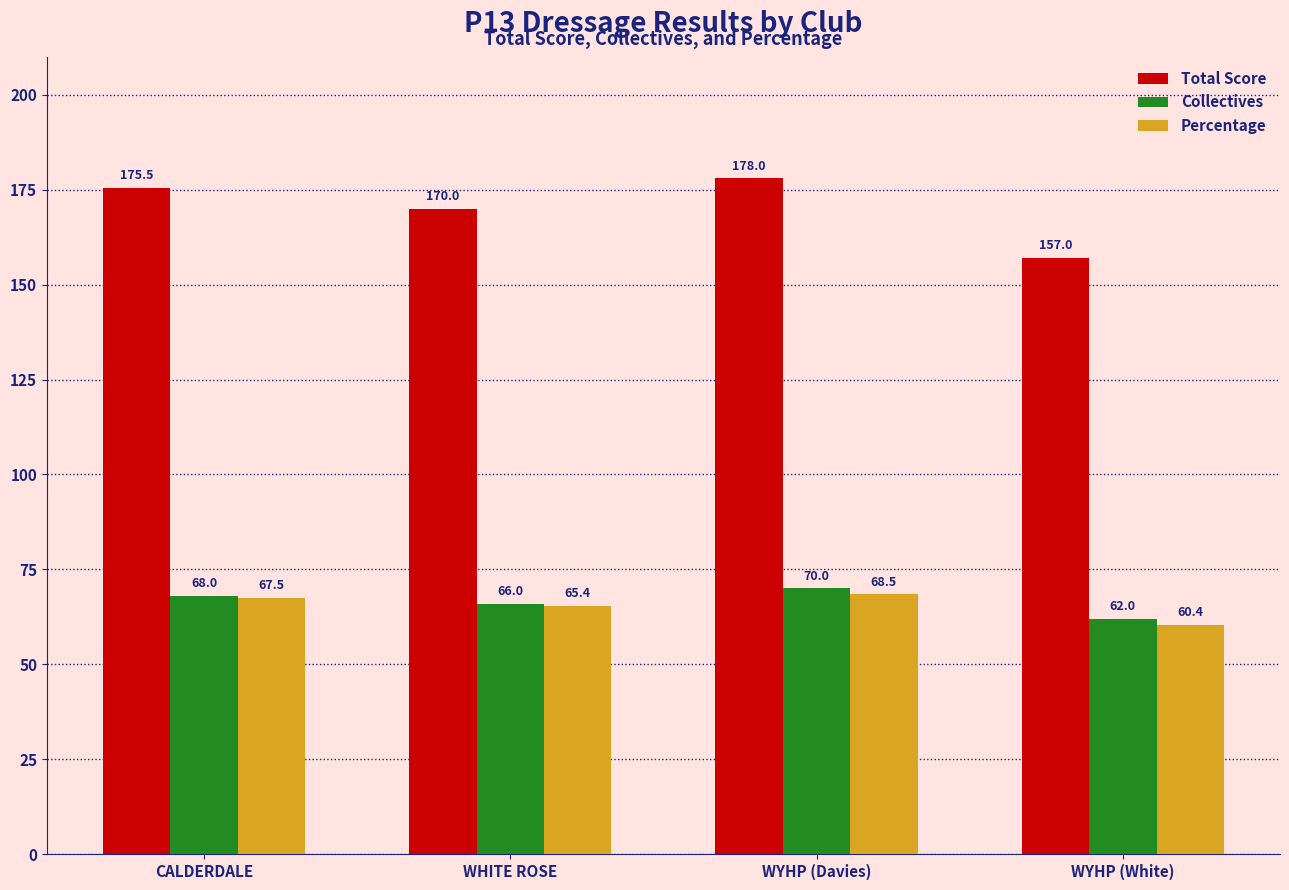

Is the value of Collectives at CALDERDALE greater than the value of Total Score at WYHP (Davies)?

No